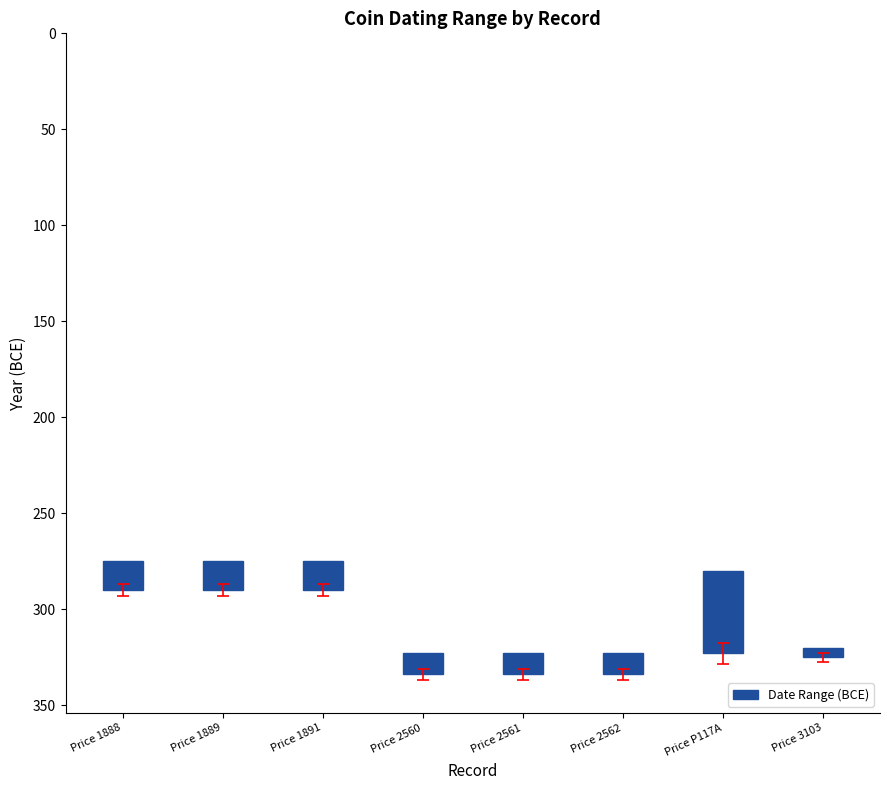

Approximately how many times larger is the value at Price 1888 compared to Price 2560?

1.4